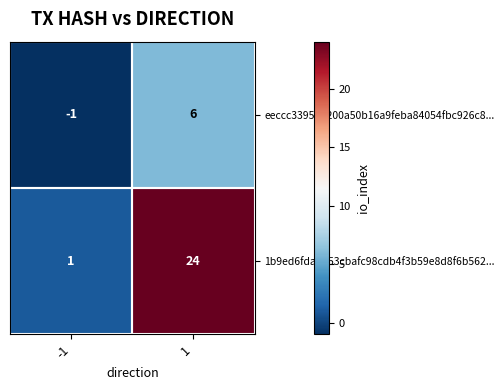

What is the approximate value of eeccc33957d200a50b16a9feba84054fbc926c8... at 1?

6